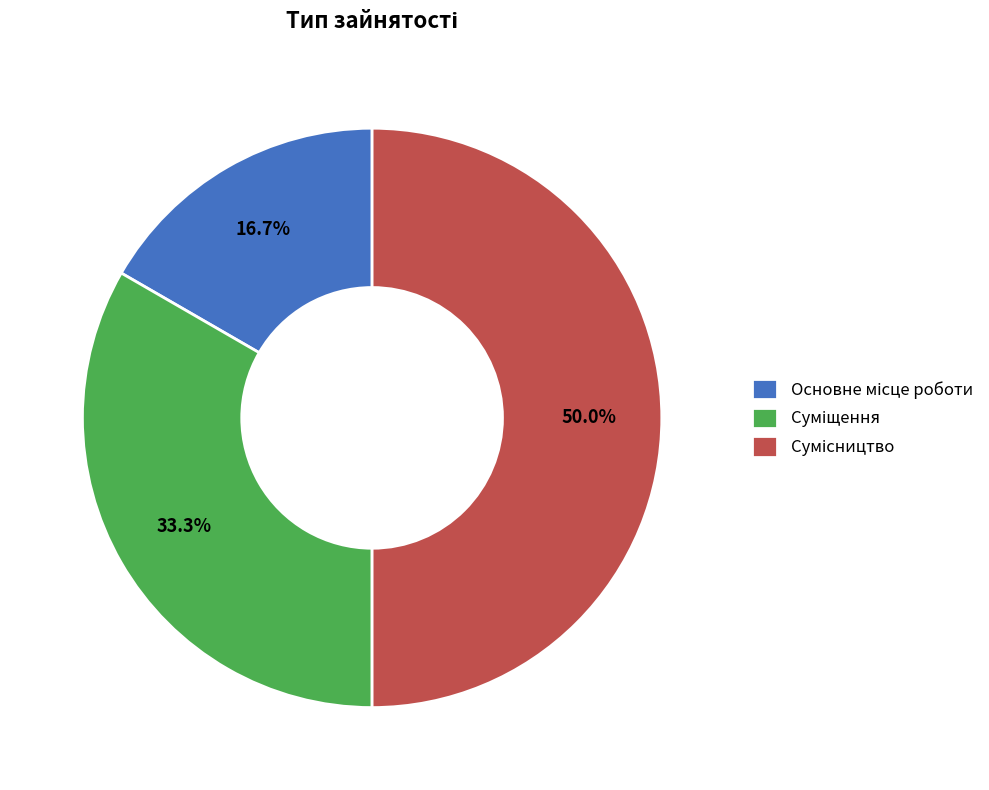

Rank the categories by value from lowest to highest.

Основне місце роботи, Суміщення, Сумісництво